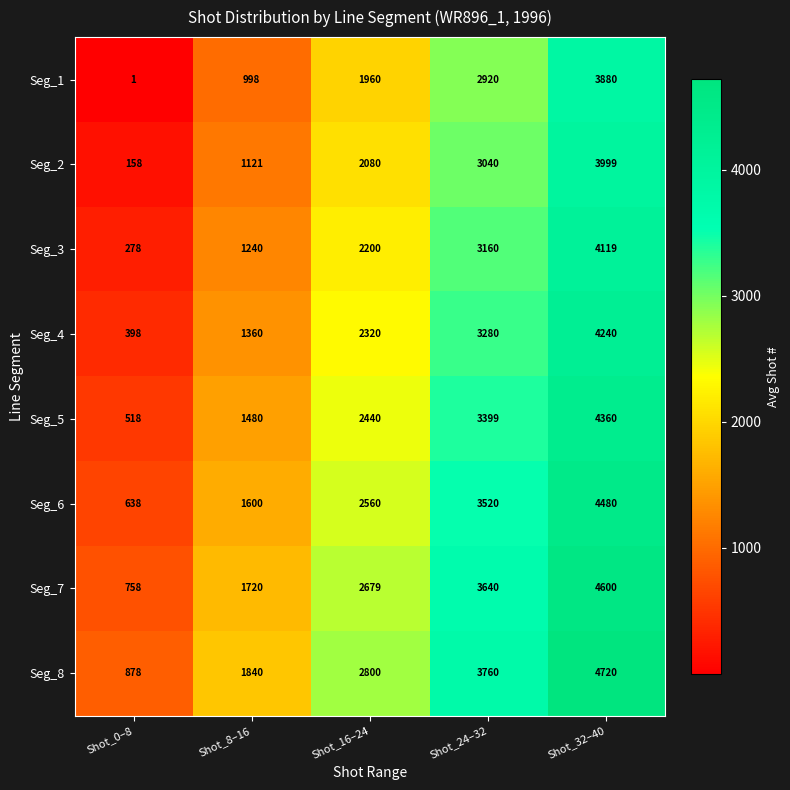

What is the difference between the maximum and minimum values in the Seg_6 series?

3842